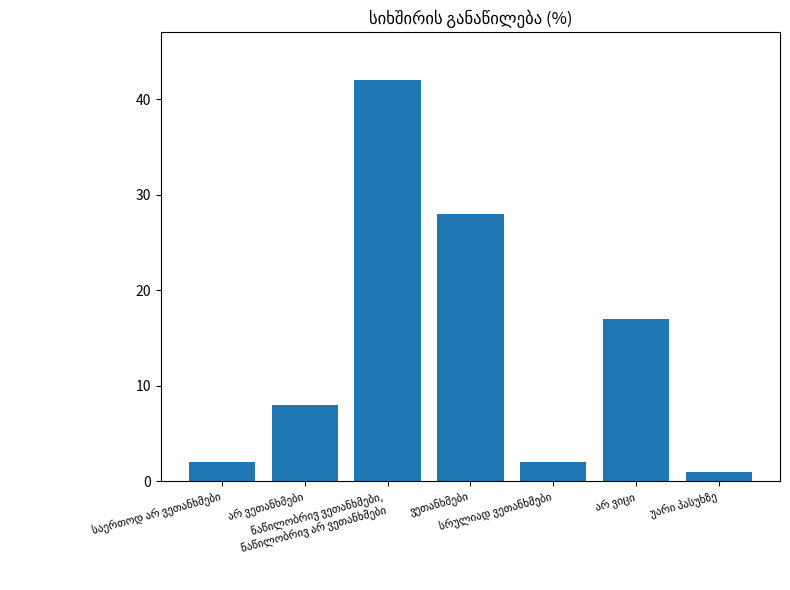

What is the difference between the second highest and minimum values?

27